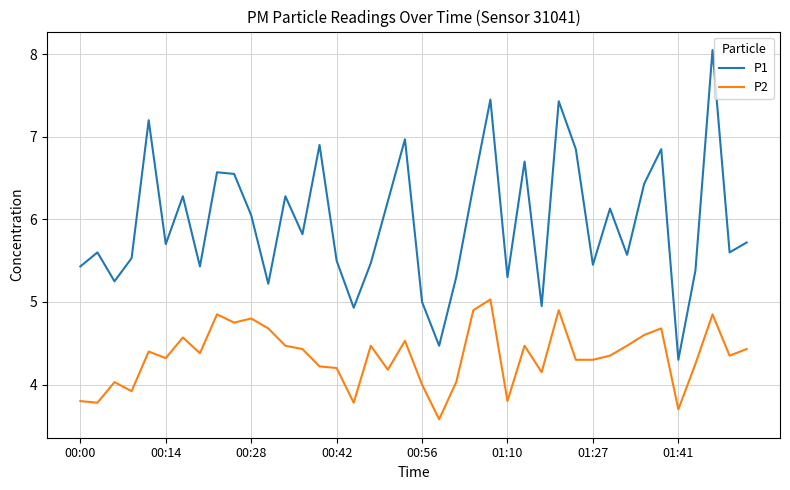

Which series has the widest spread of values?

P1